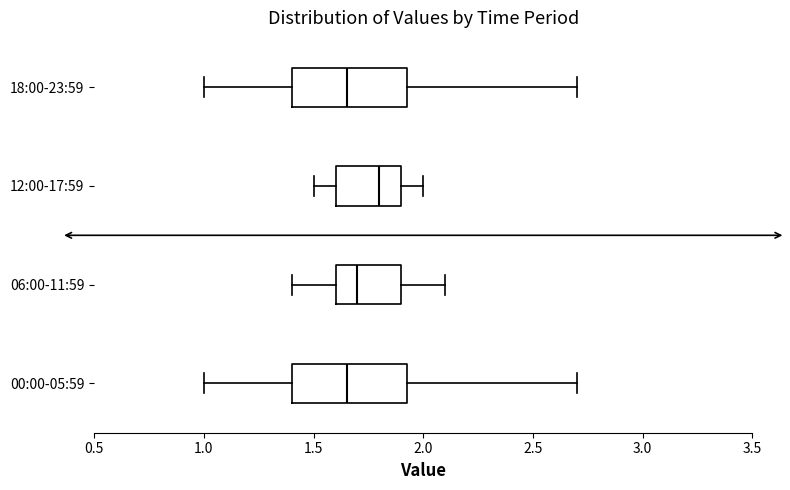

Reading bottom to top, transcribe this box plot: for each box, give where its median line is, the range the box spans, and where its two whiskers end, as read against the x-axis. The values are not printed on the chart, so give them approximately, as read against the axis.

00:00-05:59: median 1.65, box 1.40 to 1.95, whiskers 1.00 to 2.70
06:00-11:59: median 1.70, box 1.60 to 1.90, whiskers 1.40 to 2.10
12:00-17:59: median 1.80, box 1.60 to 1.90, whiskers 1.50 to 2.00
18:00-23:59: median 1.65, box 1.40 to 1.95, whiskers 1.00 to 2.70